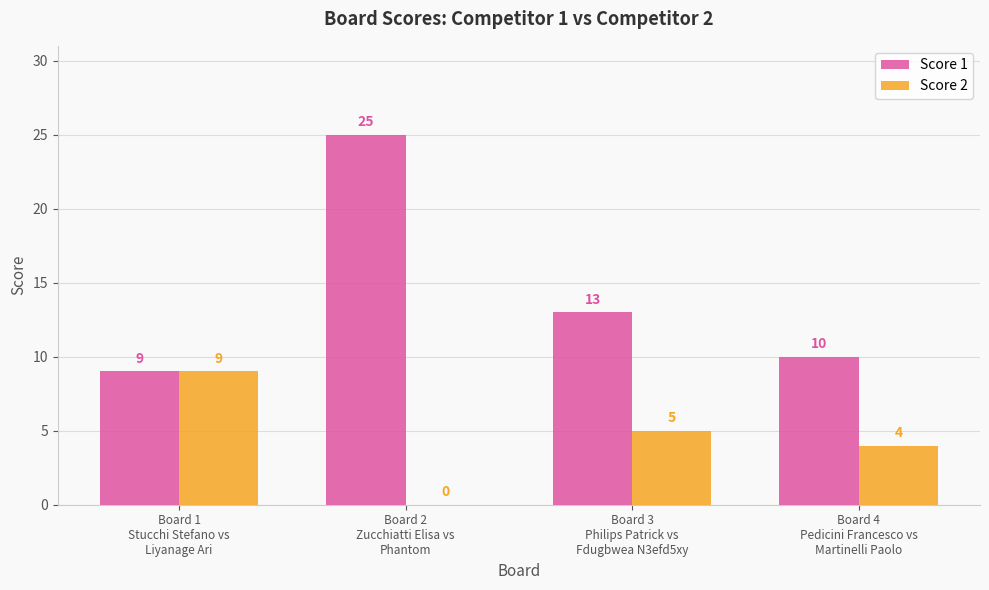

What is the maximum value for Score 1?

25